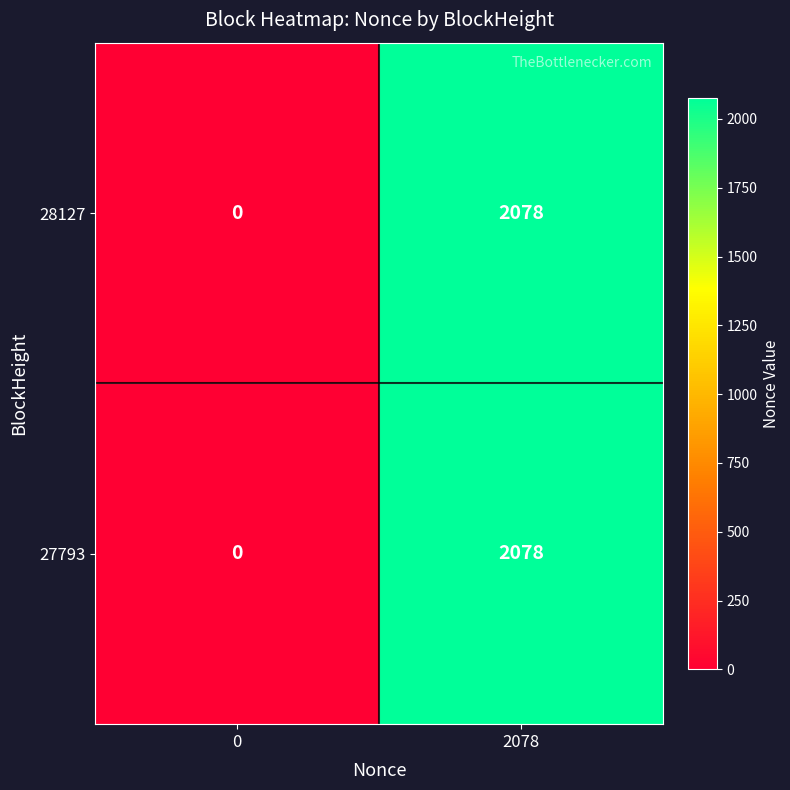

Is the value of 28127 at 2078 greater than the value of 27793 at 0?

Yes